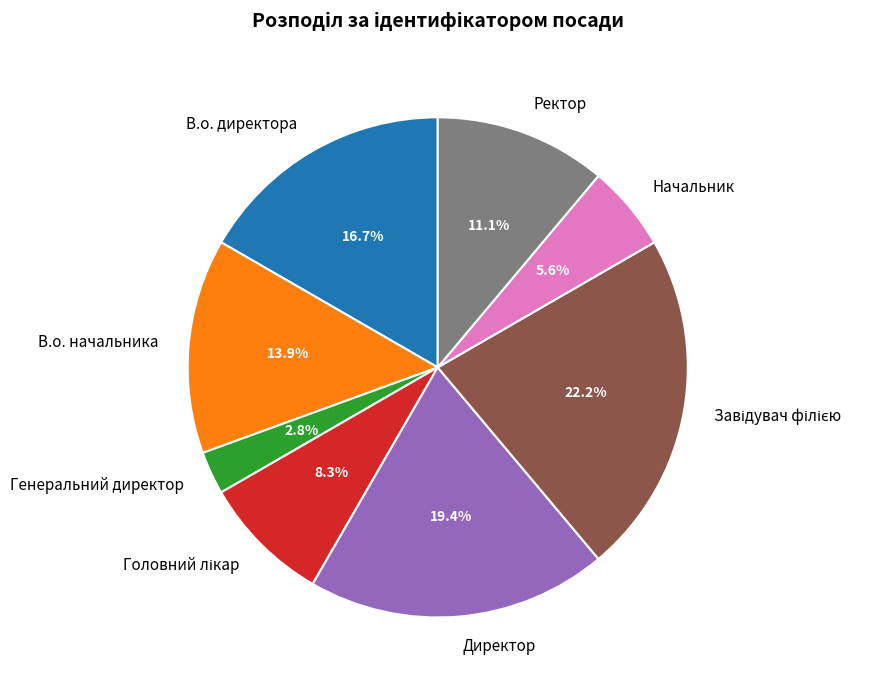

What portion of the pie excludes Директор?

80.6%